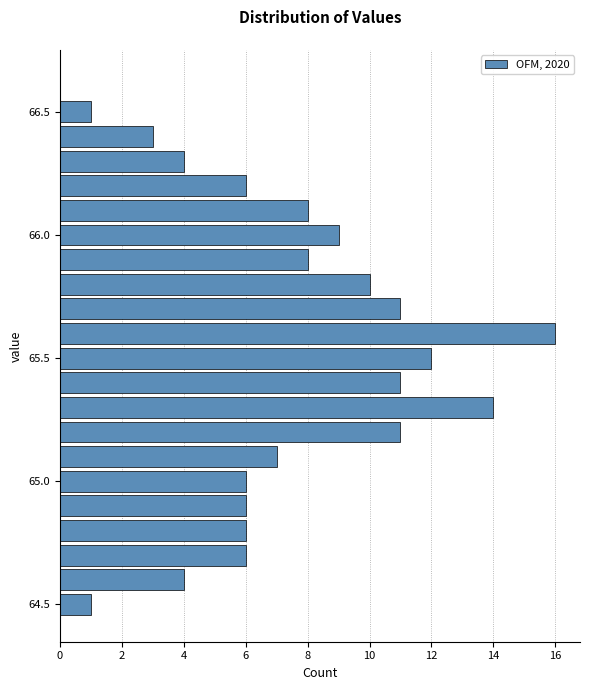

Around what value on the y-axis is the longest bar? Give the approximate position of its centre, as read against the axis.

65.60